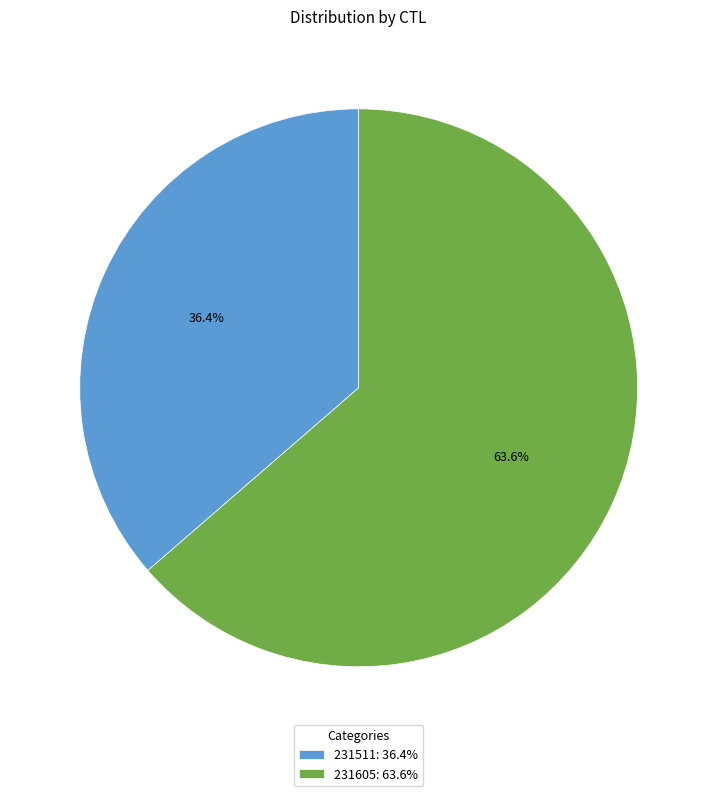

Does 231511 represent more than half of the total?

No